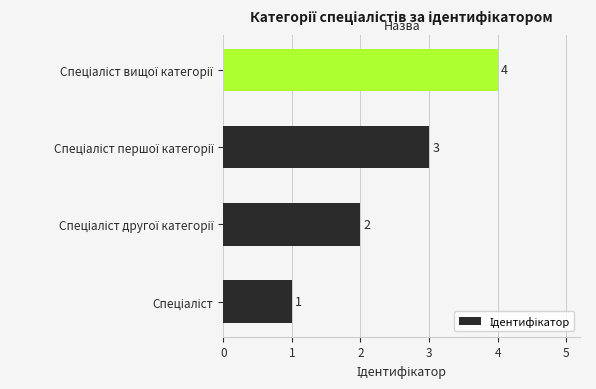

What is the difference between the maximum and minimum values?

3